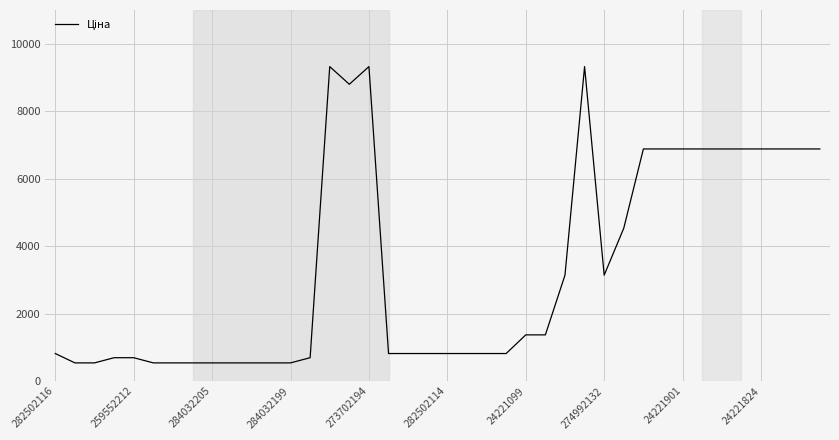

What is the smallest value displayed?

535.4